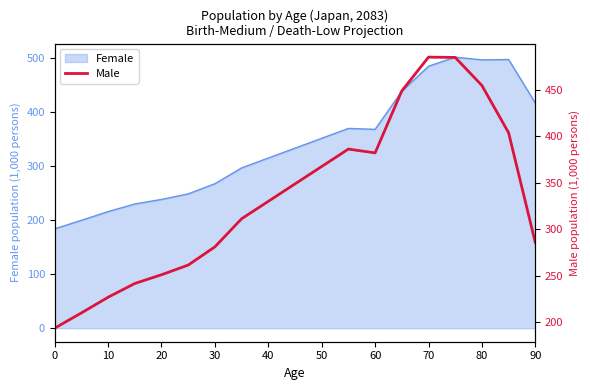

Count the number of values greater than 311.

8